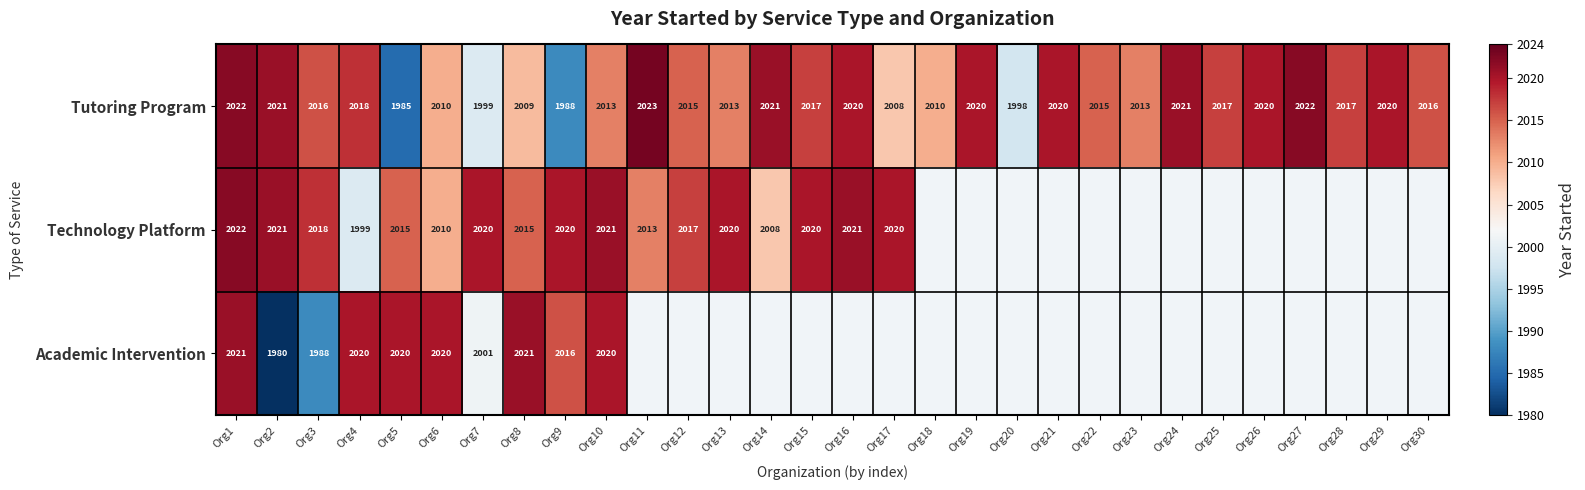

At which category does the chart reach its peak across all series?

Org11